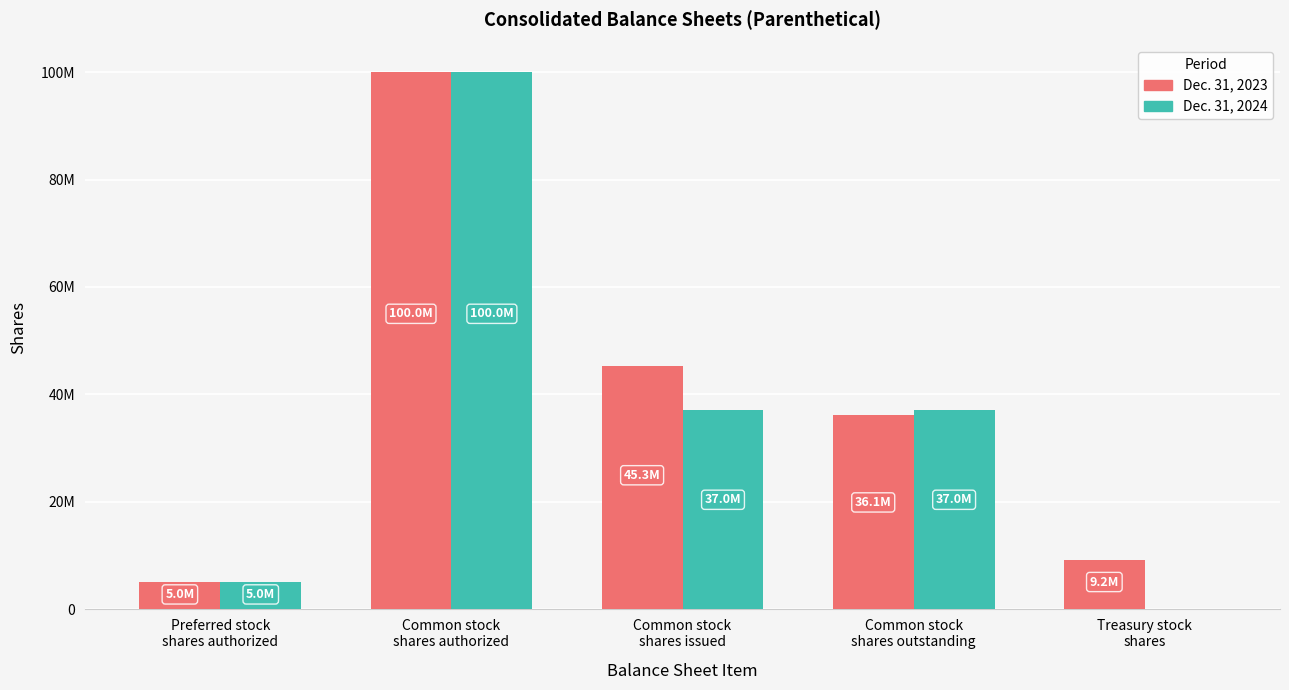

What are all the series names shown in the legend?

Dec. 31, 2023, Dec. 31, 2024